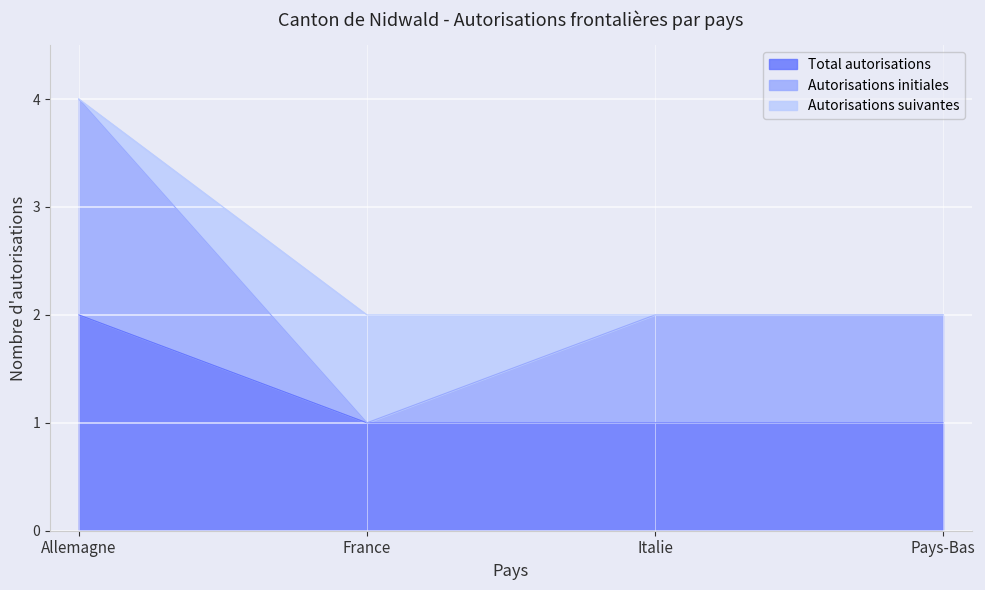

At Allemagne, list the series in order from largest to smallest.

Total autorisations, Autorisations initiales, Autorisations suivantes